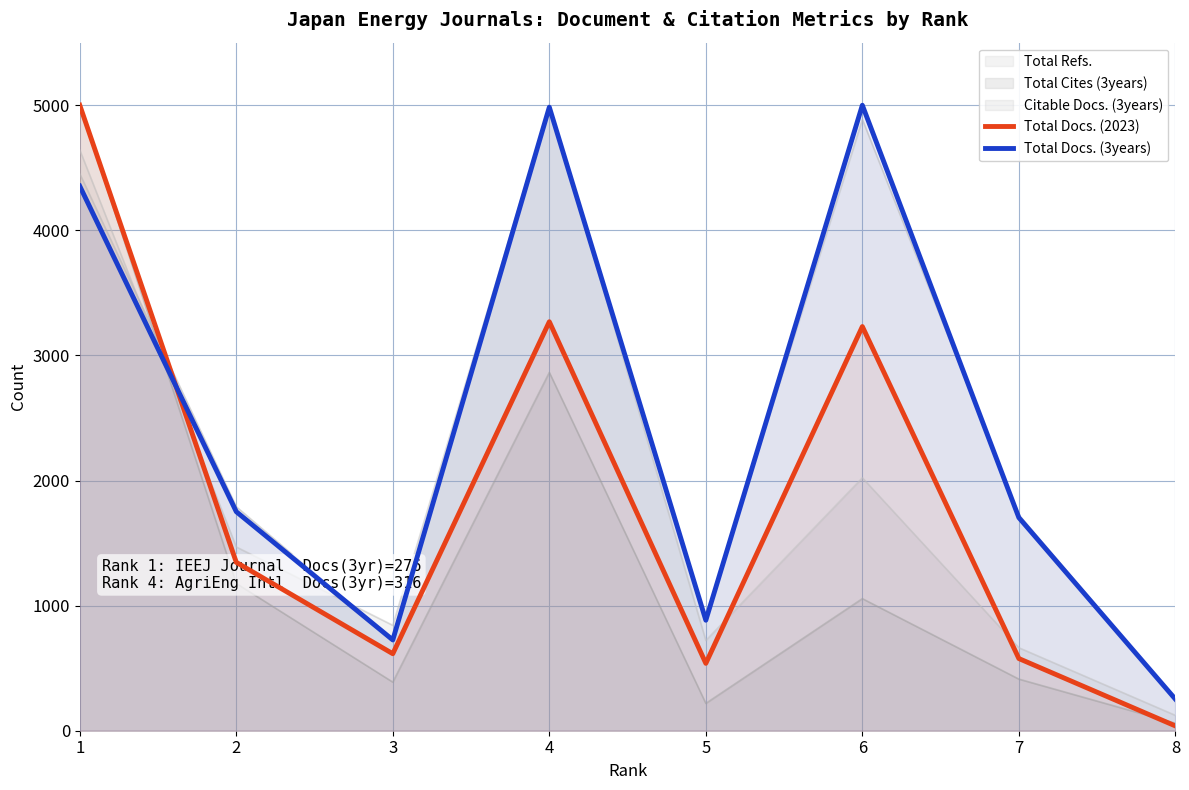

What is the maximum value for Total Docs. (2023)?

5000.0